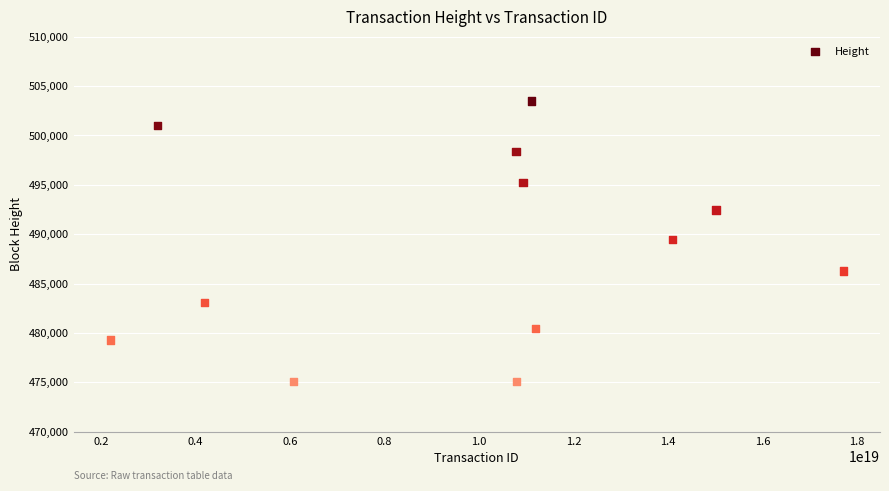

What is the average X value?

9775121731371534336